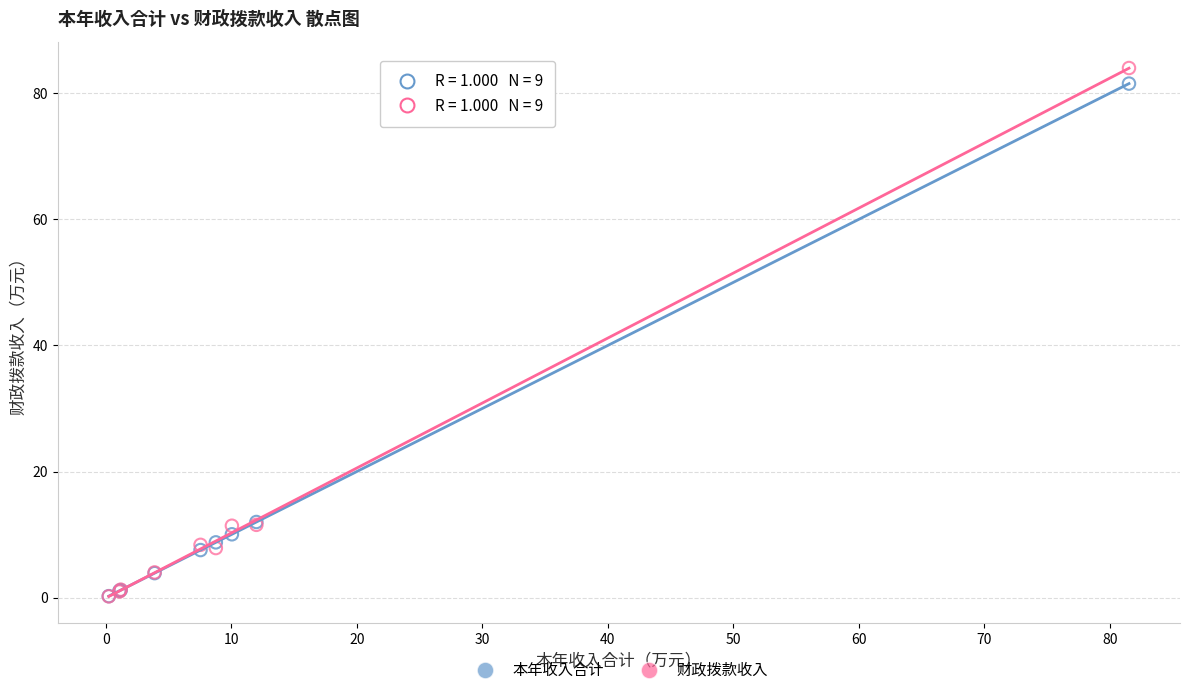

Which series has the largest Y range (max minus min)?

财政拨款收入